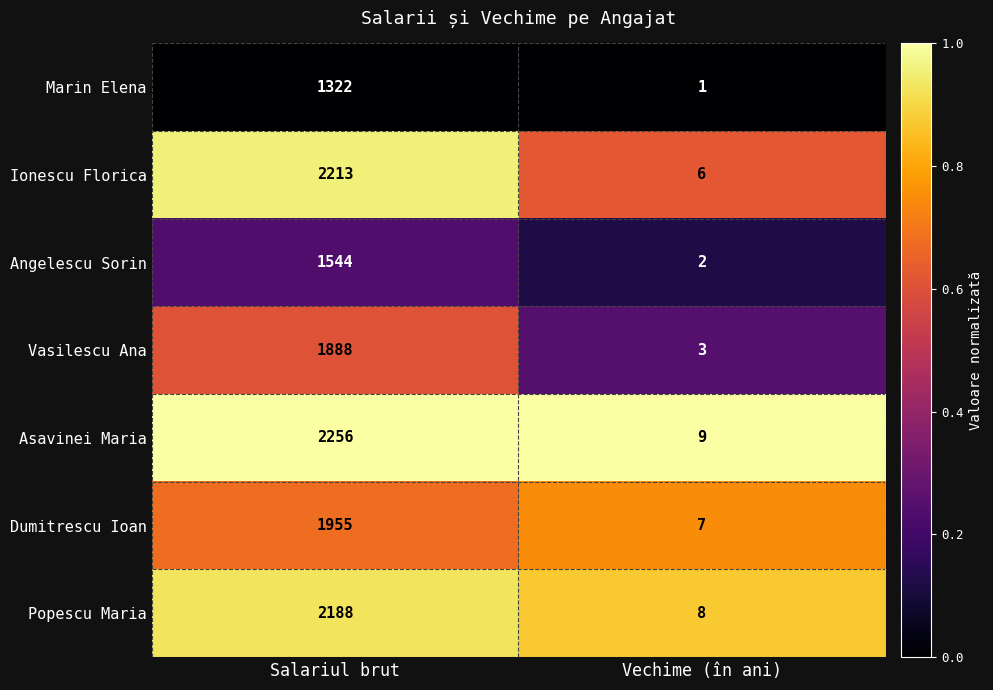

What is the total value across all series at Salariul brut?

13366